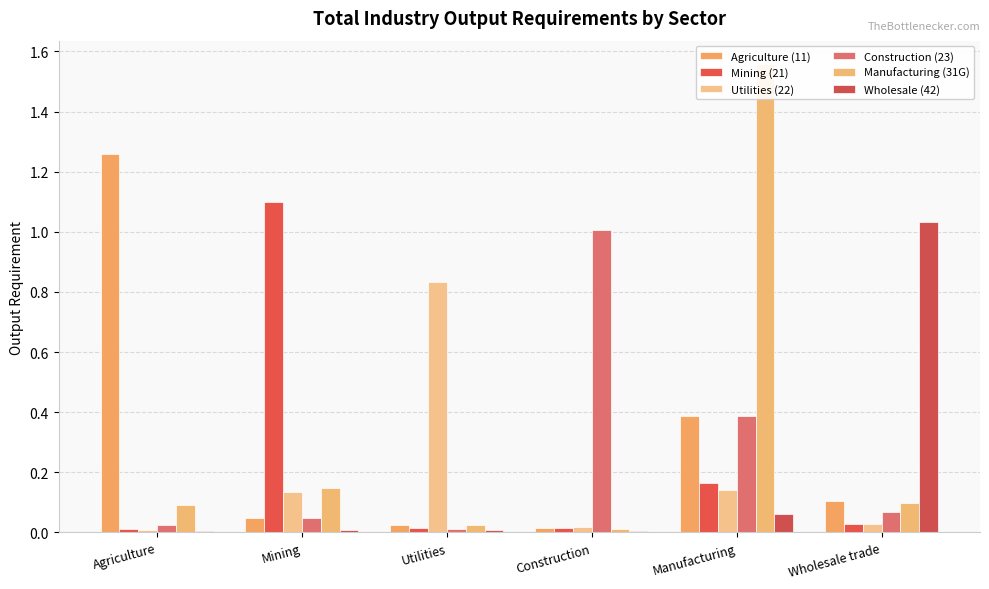

What position from the left is Manufacturing?

5